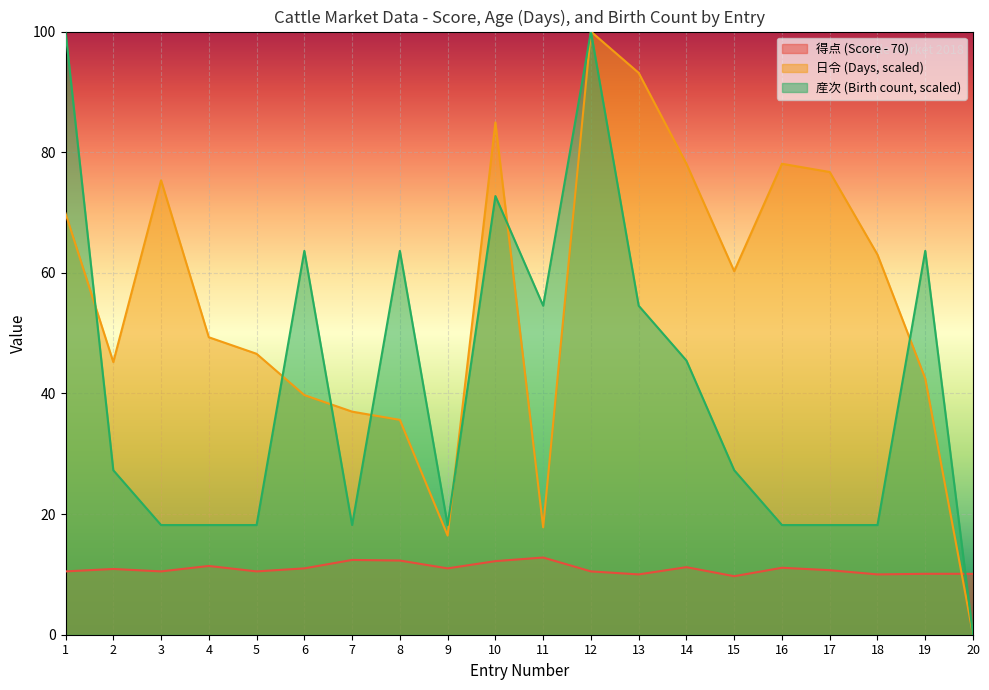

What is the value of the 得点 point at the 14th from the left?

11.2